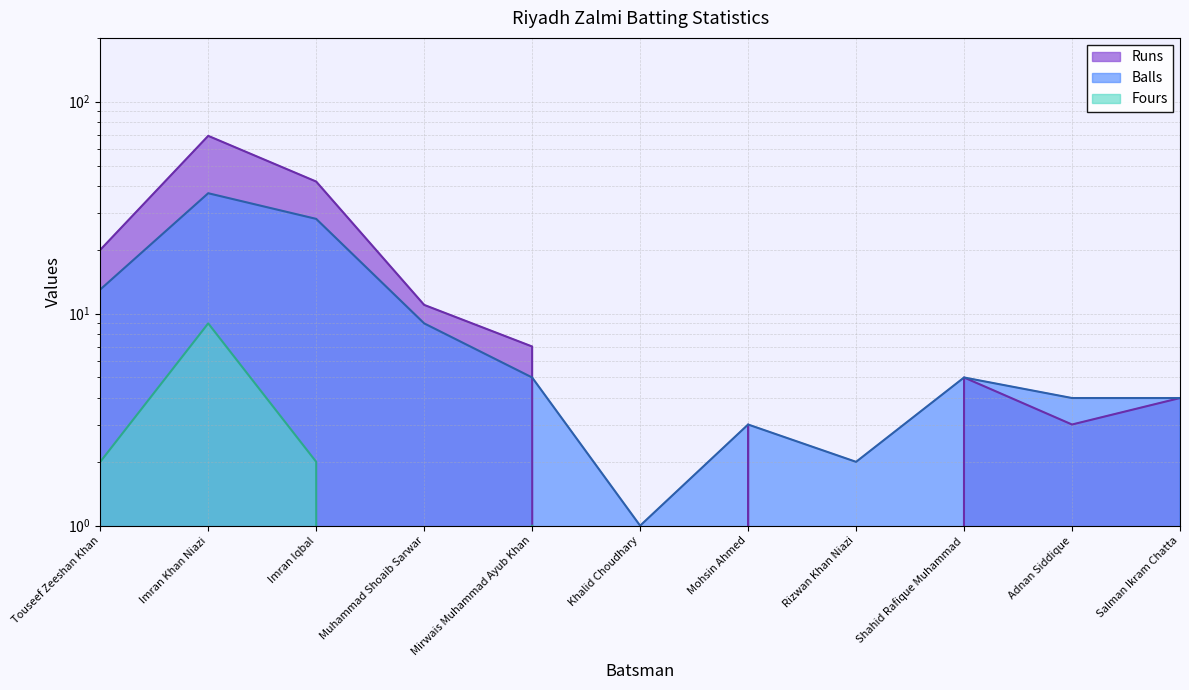

At how many categories does at least one series exceed 57?

1